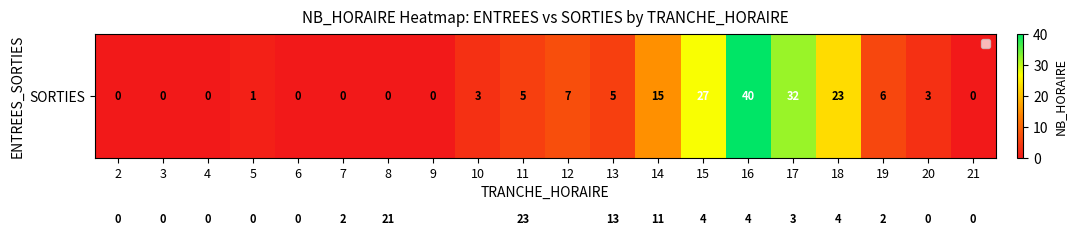

What is the total value across all series at 18?

27